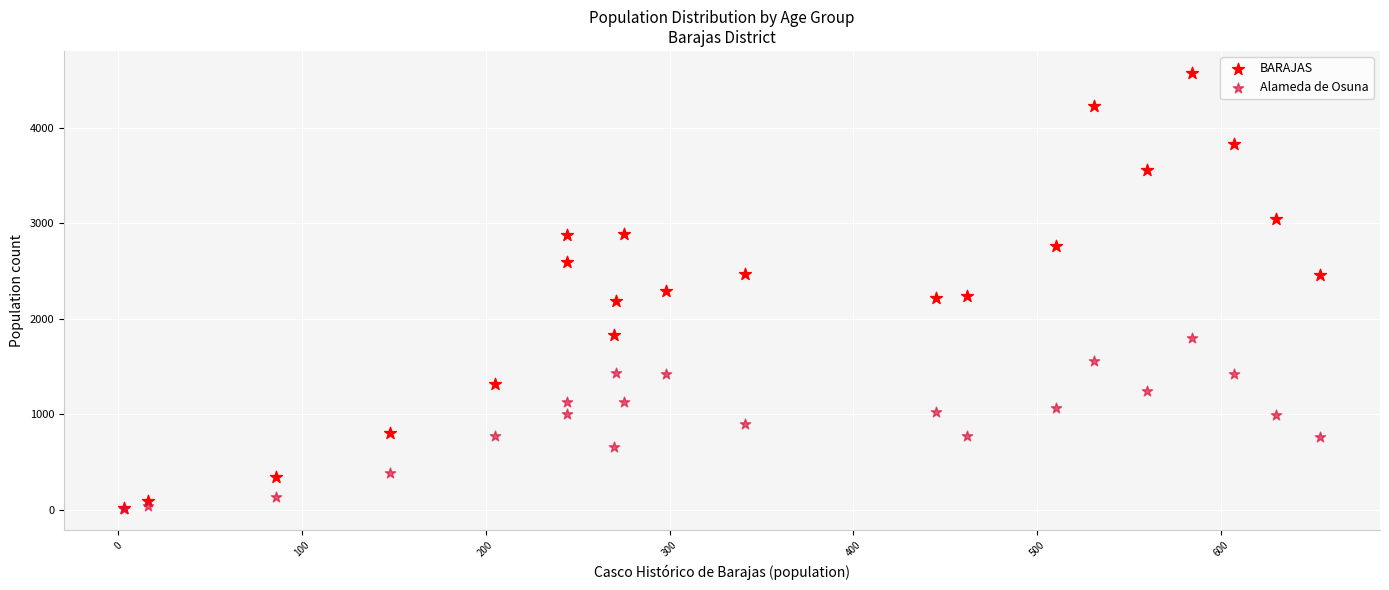

What are all the series names shown in the legend?

BARAJAS, Alameda de Osuna